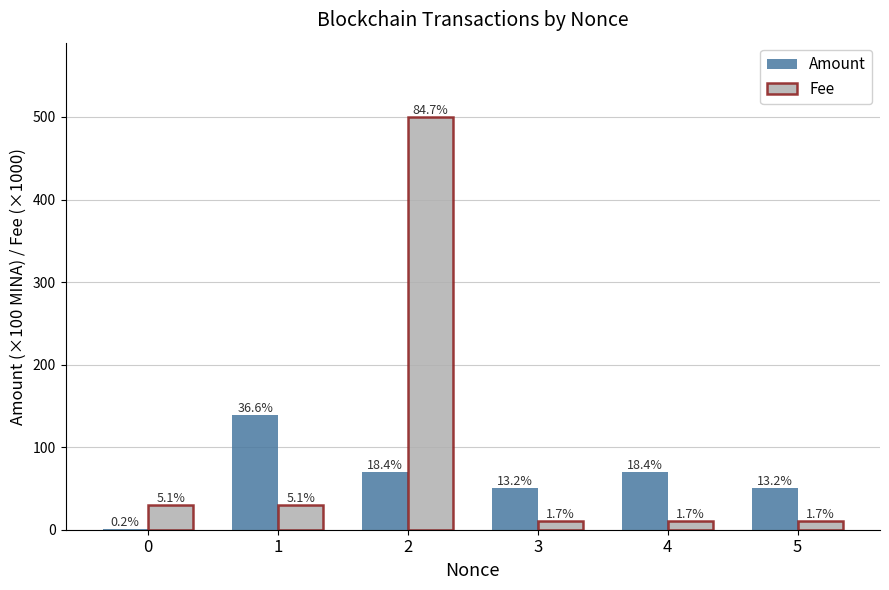

List the series in order of their overall mean, lowest first.

Amount, Fee